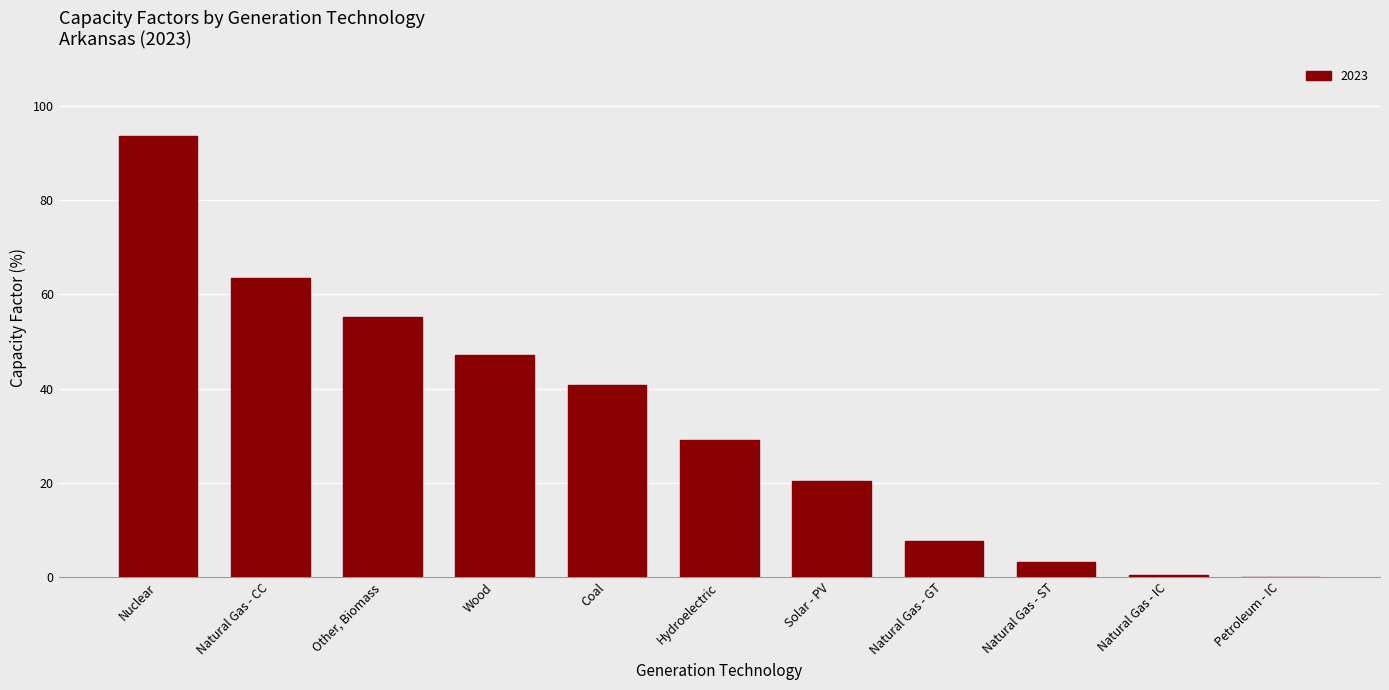

Is it true that the value at Coal is 40.7?

True